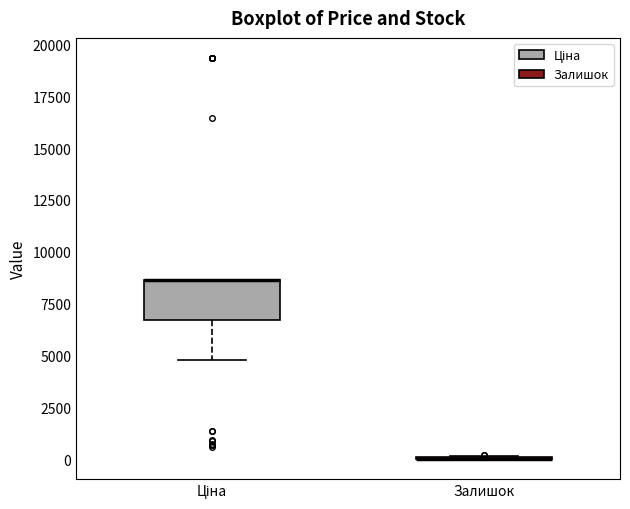

Which box is the tallest, from its lower edge to its upper edge?

Ціна